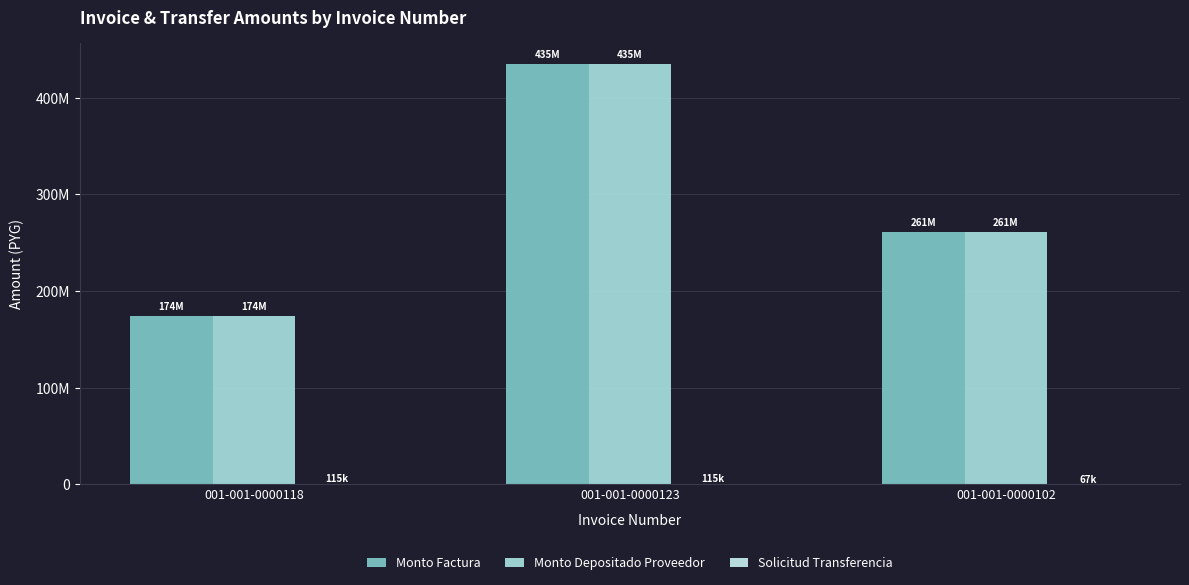

Are the bars horizontal?

No